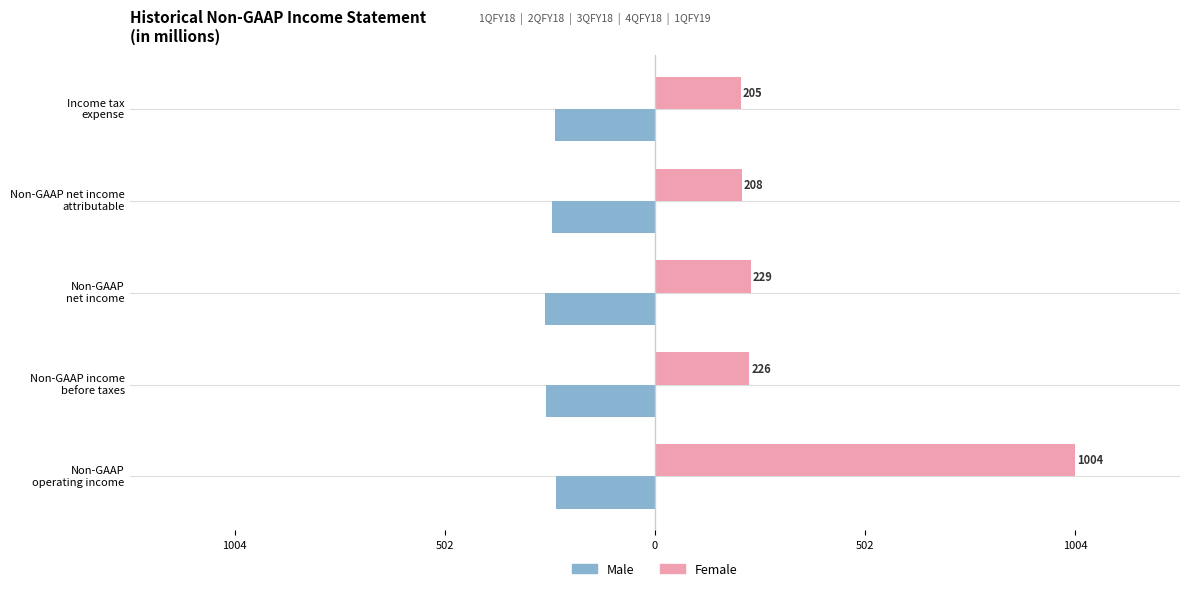

At how many categories does at least one series exceed 497?

1